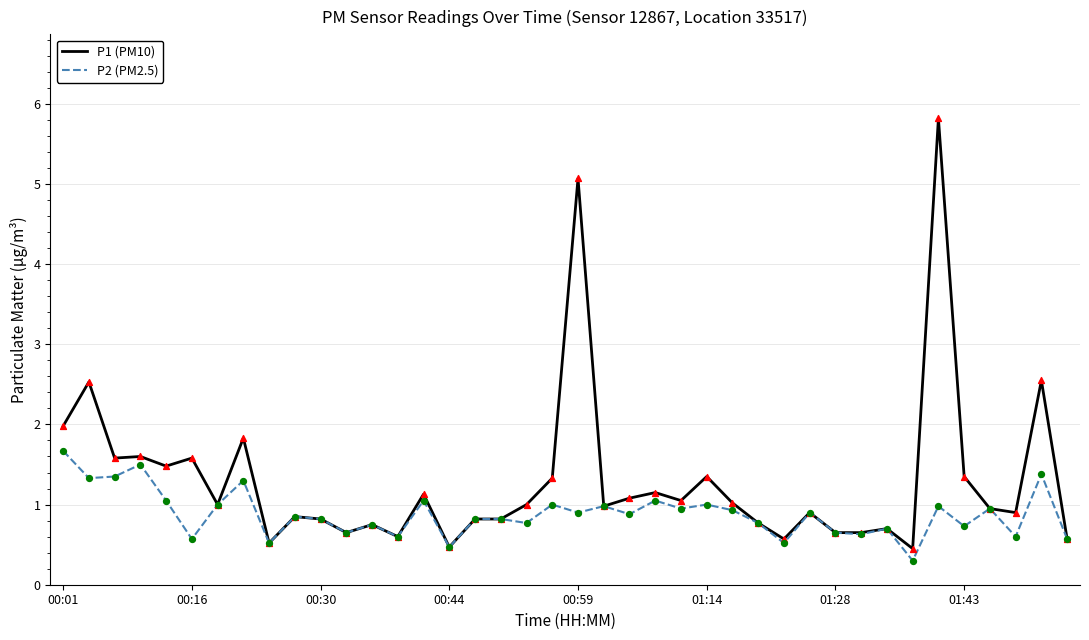

Which series has the largest total across all categories?

P1 (PM10)